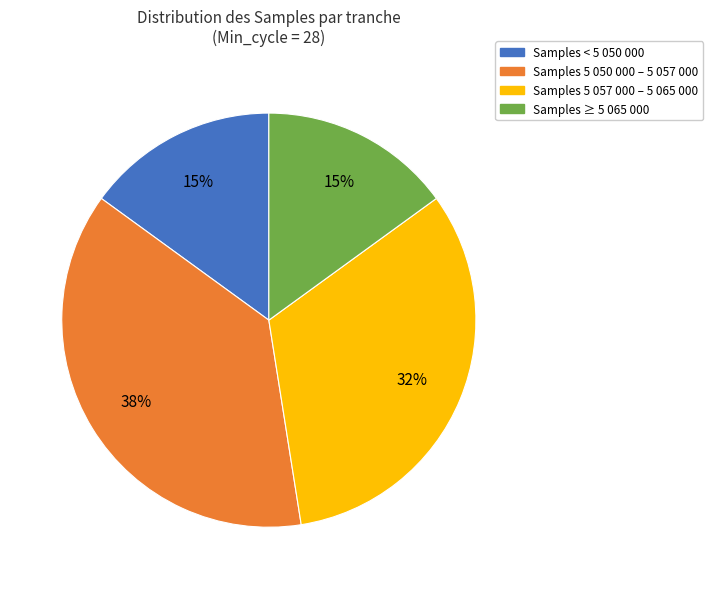

Does any single category account for the majority?

No